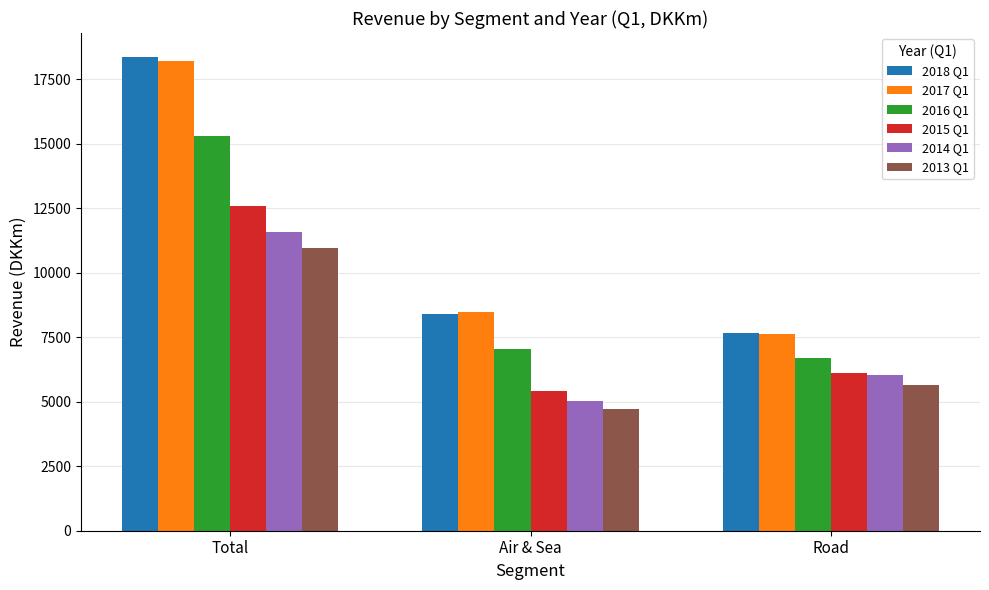

Reading left to right, list all the values displayed in this chart.

2018 Q1: 18380	8414	7676
2017 Q1: 18223	8470	7633
2016 Q1: 15319	7055	6688
2015 Q1: 12601	5421	6122
2014 Q1: 11602	5024	6024
2013 Q1: 10981	4726	5666